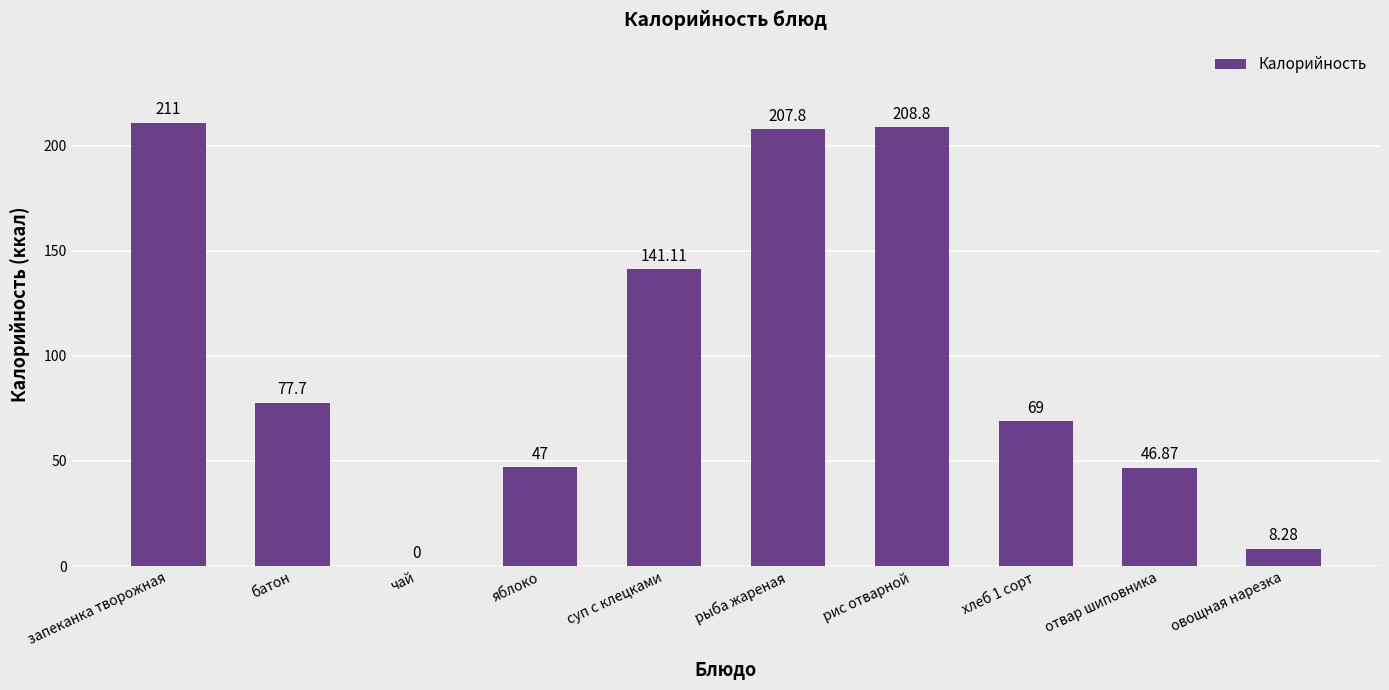

Where does the data first go above 77?

запеканка творожная